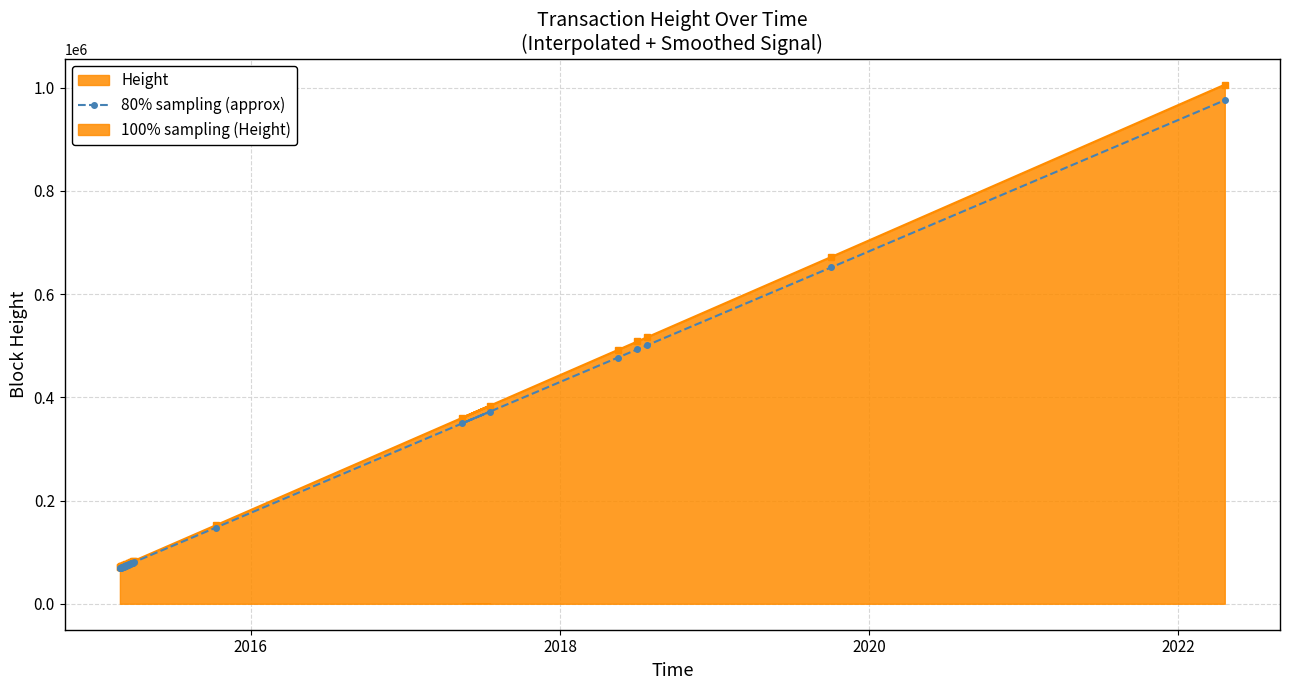

What is the value of the 80% sampling (approx) point at the 29th from the left?

372347.1